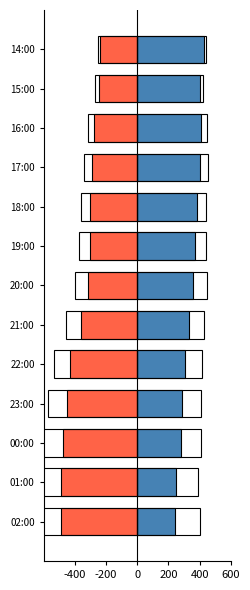

Is the value of Humidity at 16:00 greater than the value of Temperature at 14:00?

No